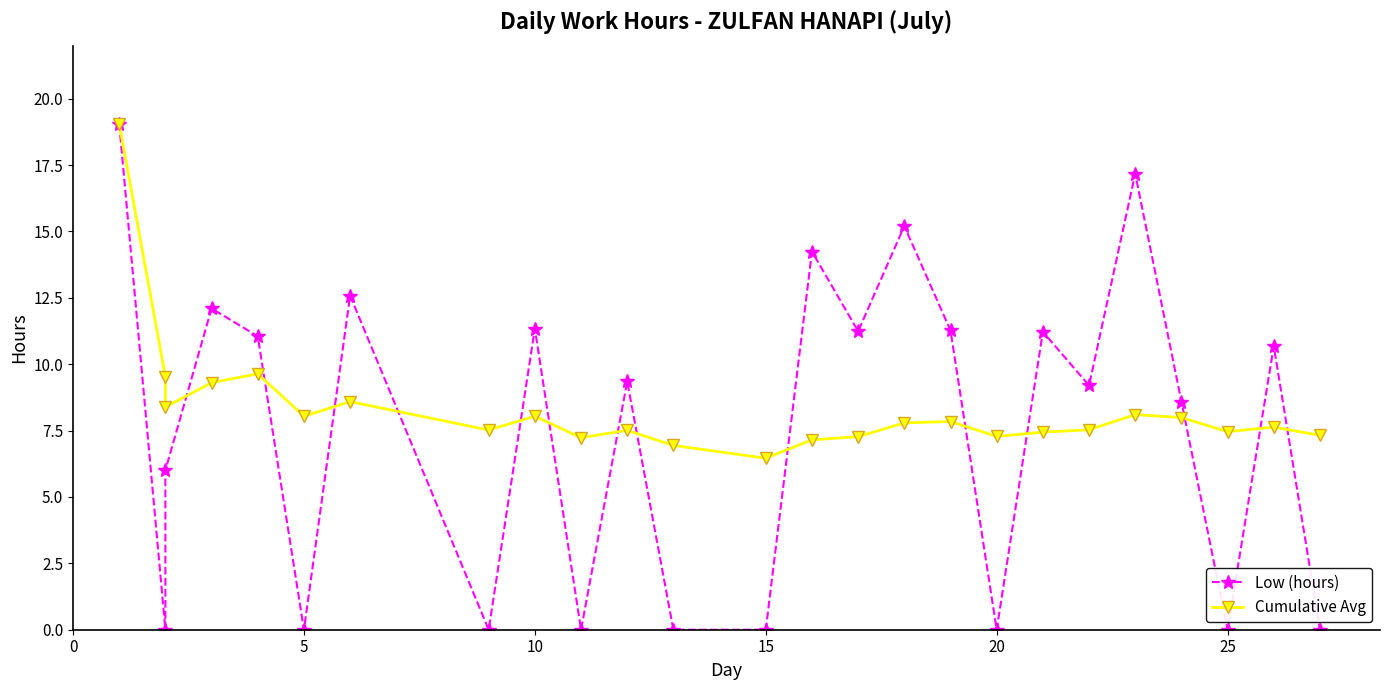

What are all the series names shown in the legend?

Low (hours), Cumulative Avg